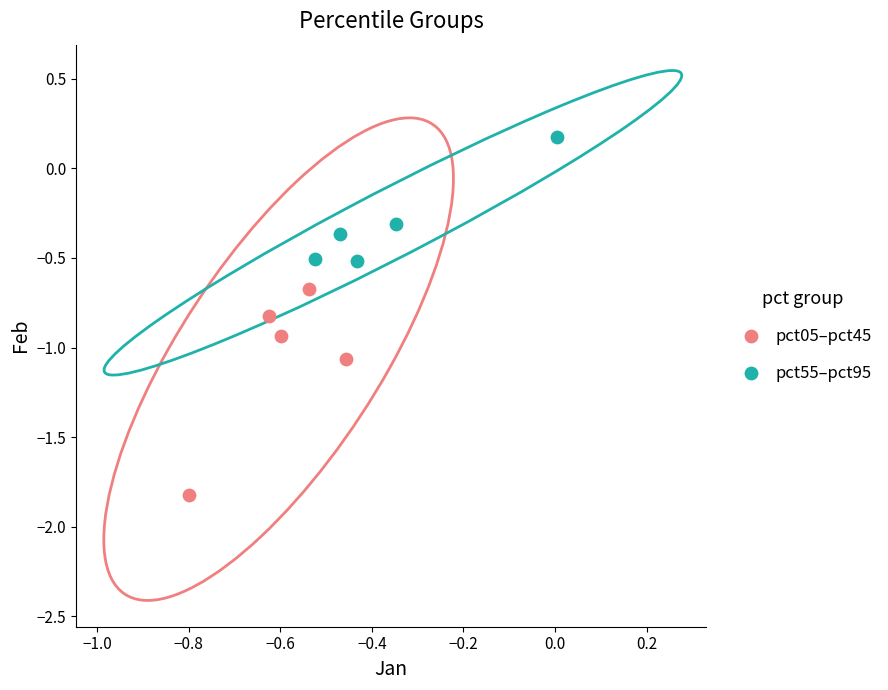

Which series reaches the minimum Y coordinate?

pct05–pct45